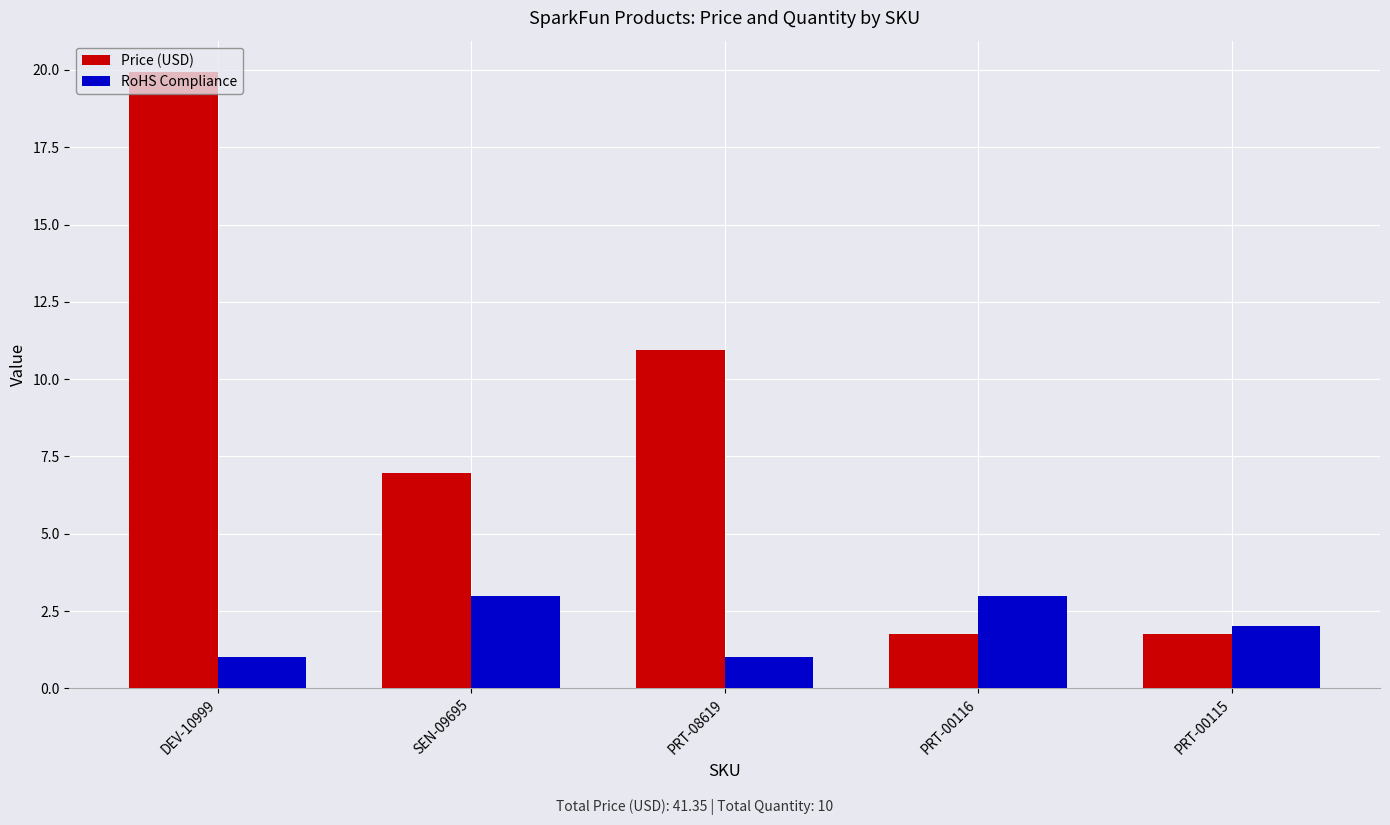

Which category has the highest value across all series?

DEV-10999